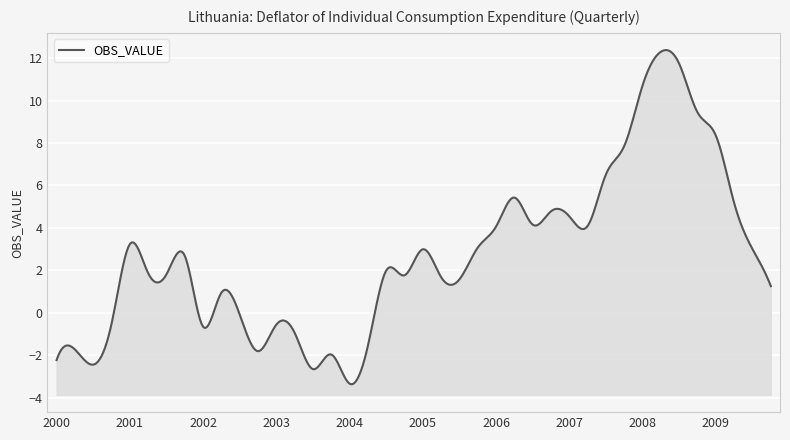

What is the maximum value shown in the chart?

12.3